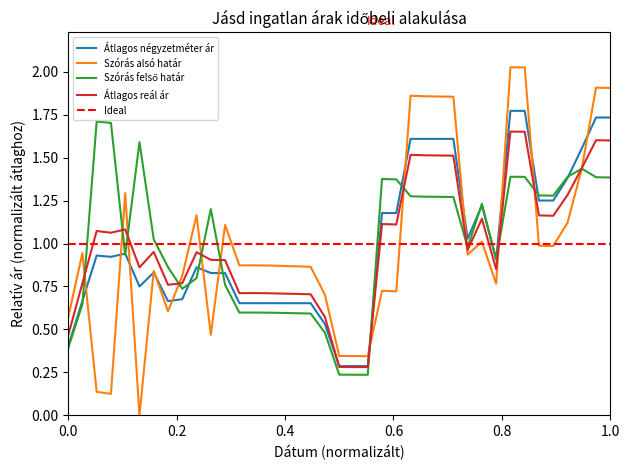

Does the chart have visible grid lines?

No